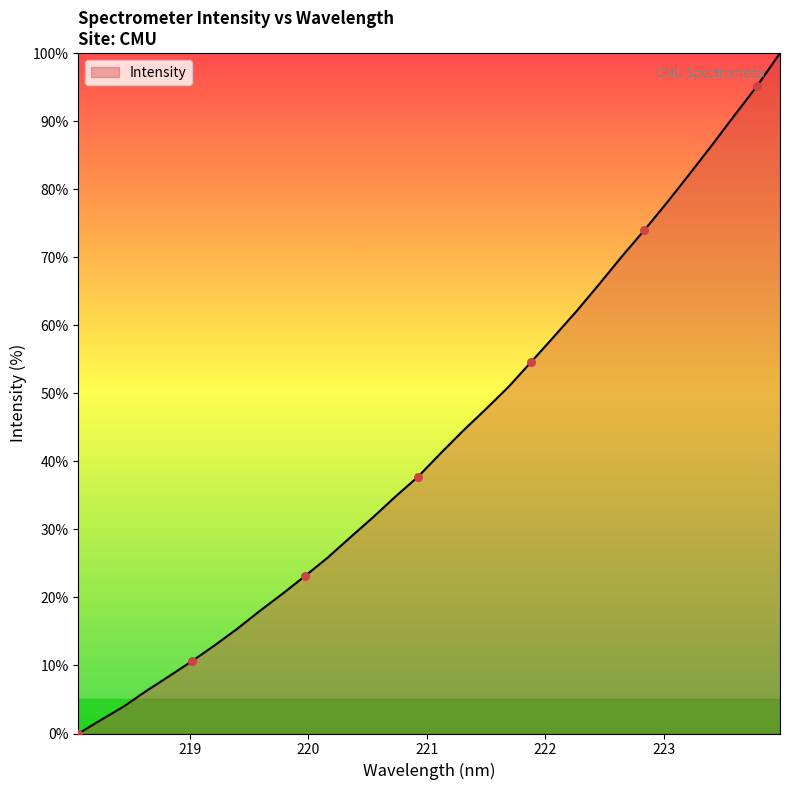

What is the difference between the maximum and minimum values?

100.0